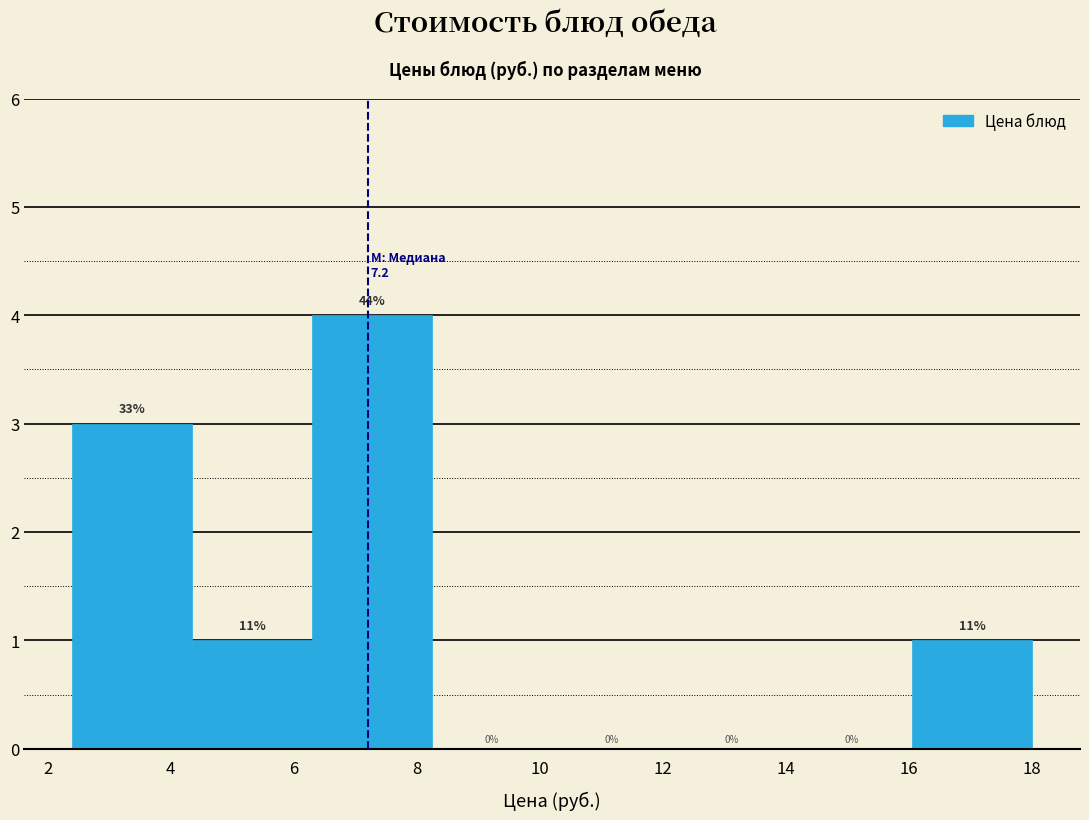

Which range on the x-axis has the tallest bar?

6.30 to 8.25